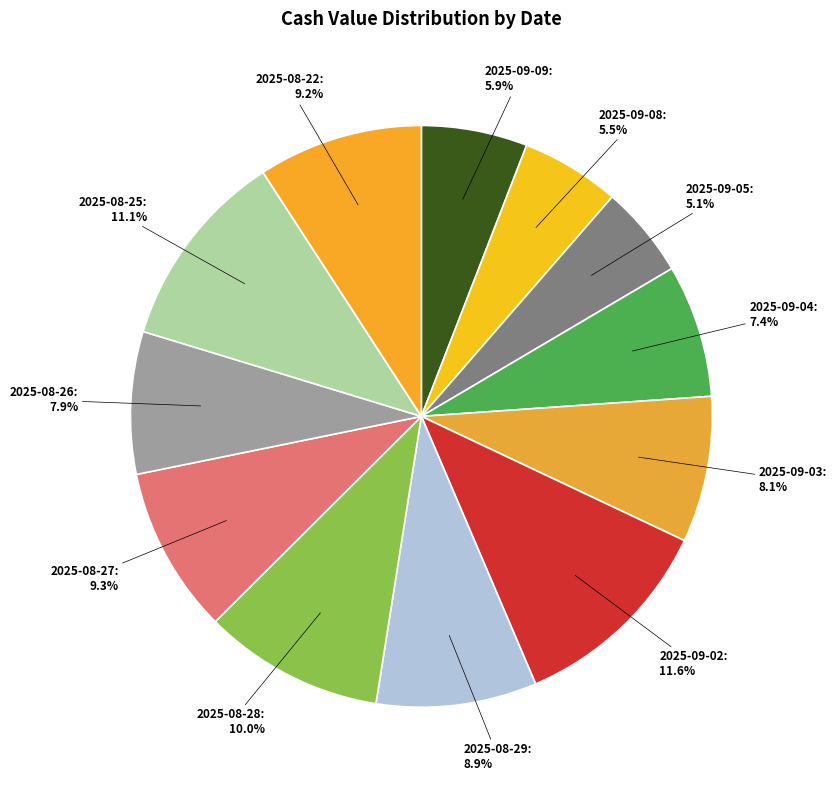

Count the number of slices in the pie.

12